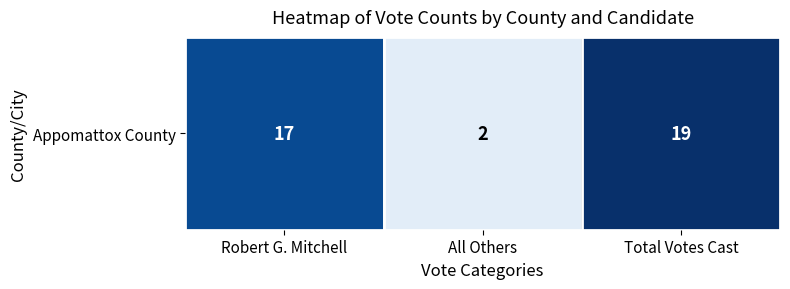

How many values are between 2 and 19?

3